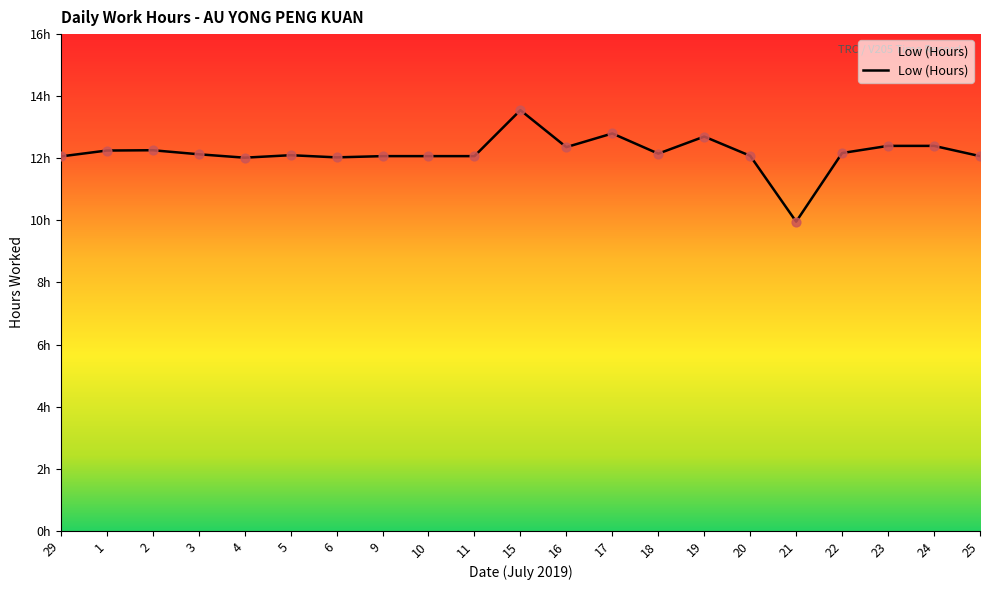

Does the chart have visible grid lines?

No